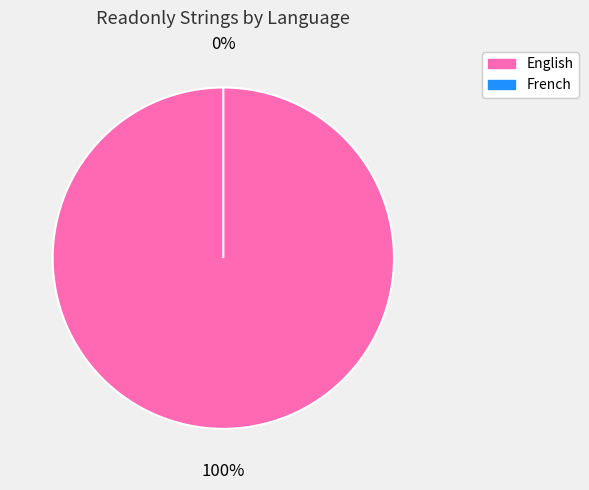

Do English and French together represent more than half of the pie?

Yes